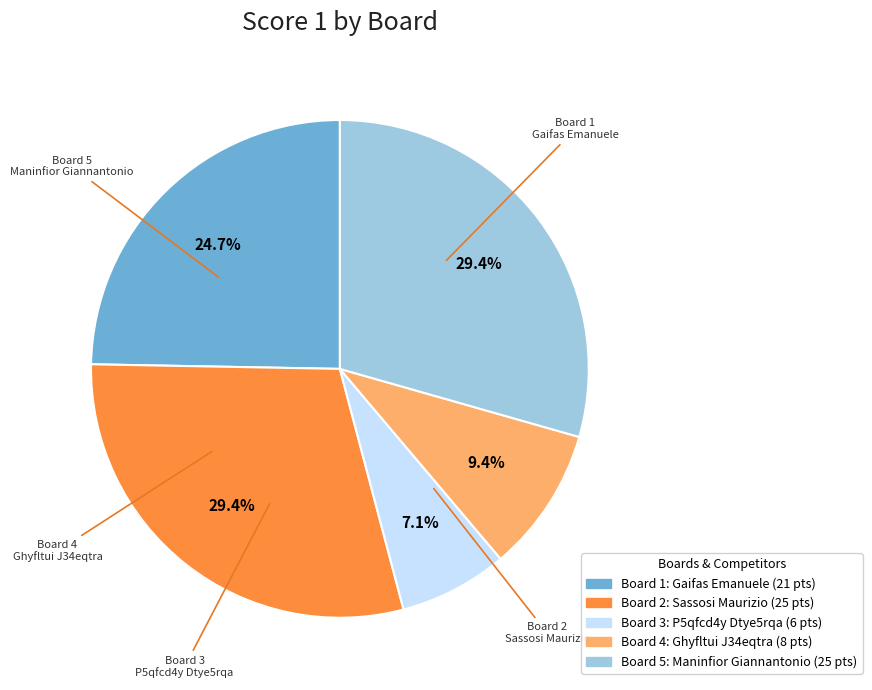

Is the sum of Board 3 and Board 2 greater than half?

No